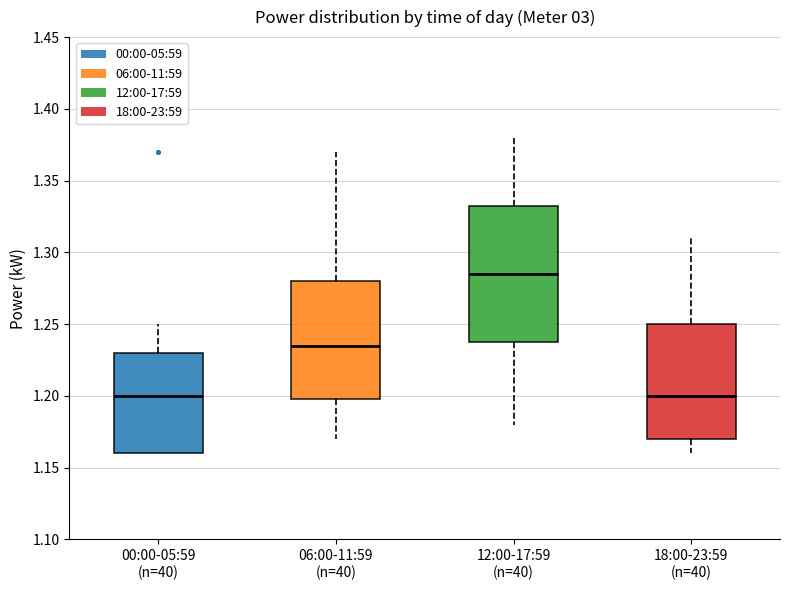

Which box is the tallest, from its lower edge to its upper edge?

12:00-17:59 (n=40)